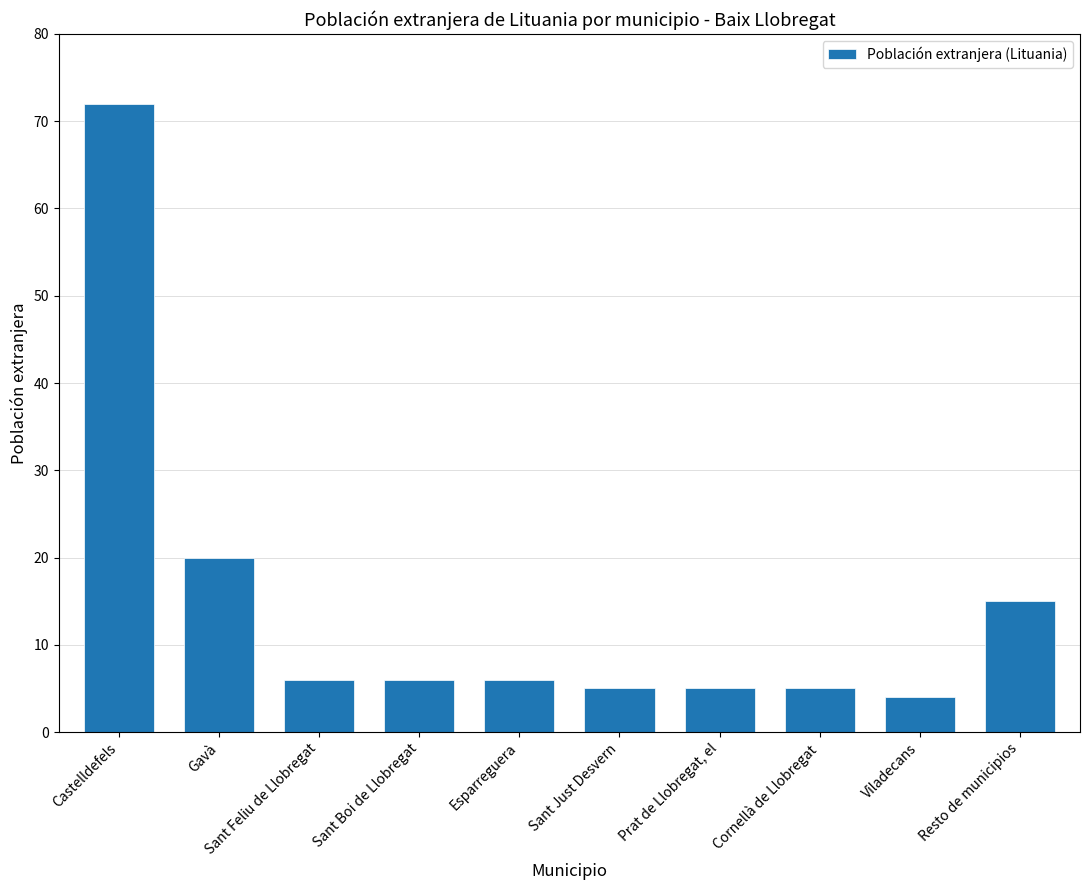

What is the label of the 1st bar from the left?

Castelldefels